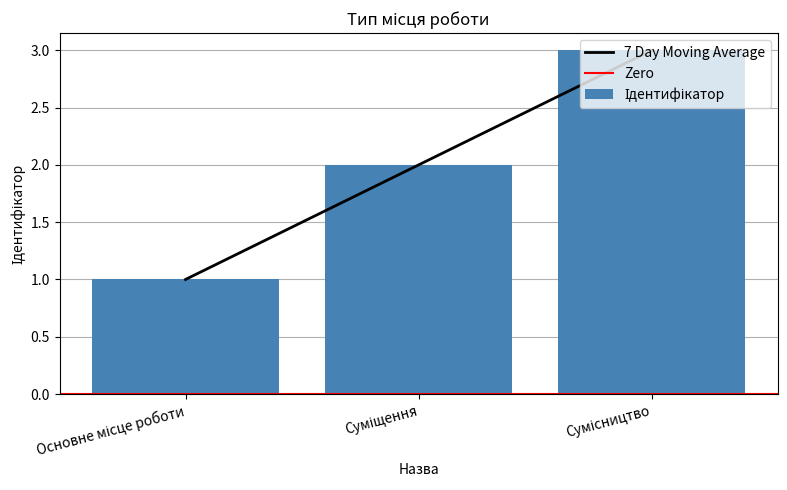

True or false: the data shows 3 at Сумісництво.

True